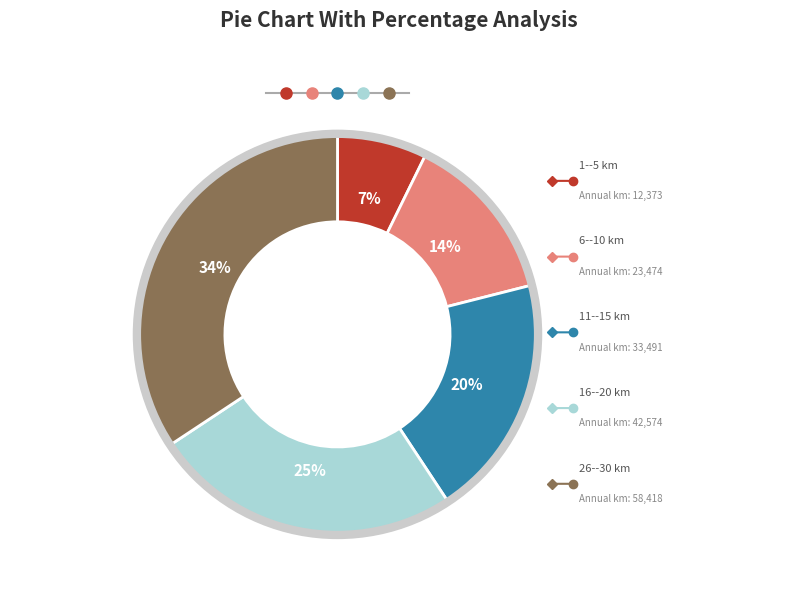

Is there a majority slice in this chart?

No